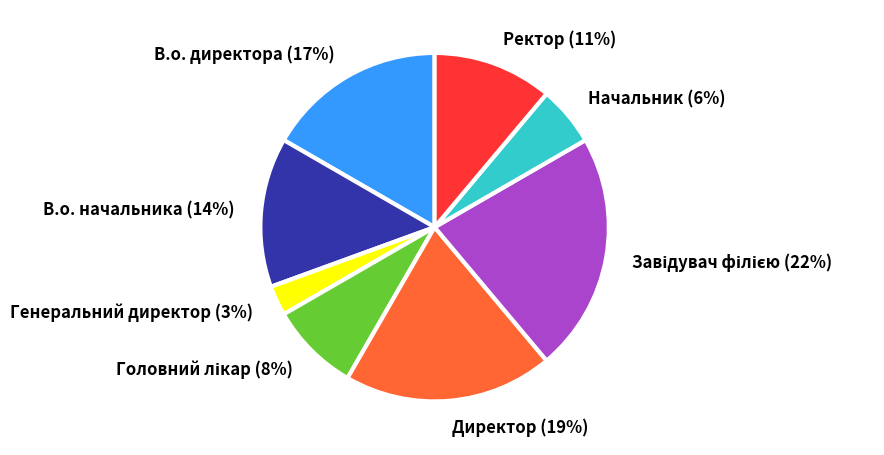

To the nearest percent, what is the average slice percentage?

12%